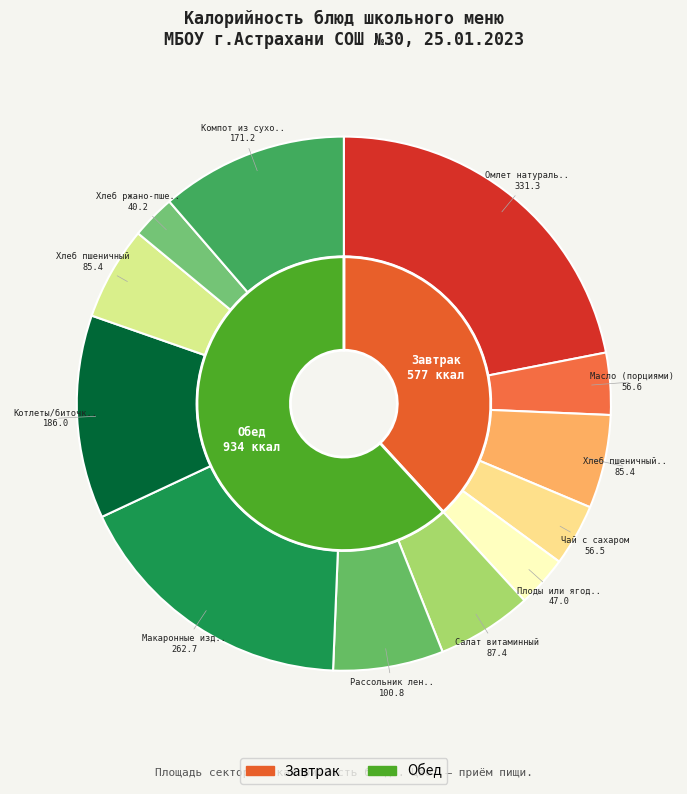

Between Макаронные изделия отварные and Чай с сахаром, which is larger?

Макаронные изделия отварные